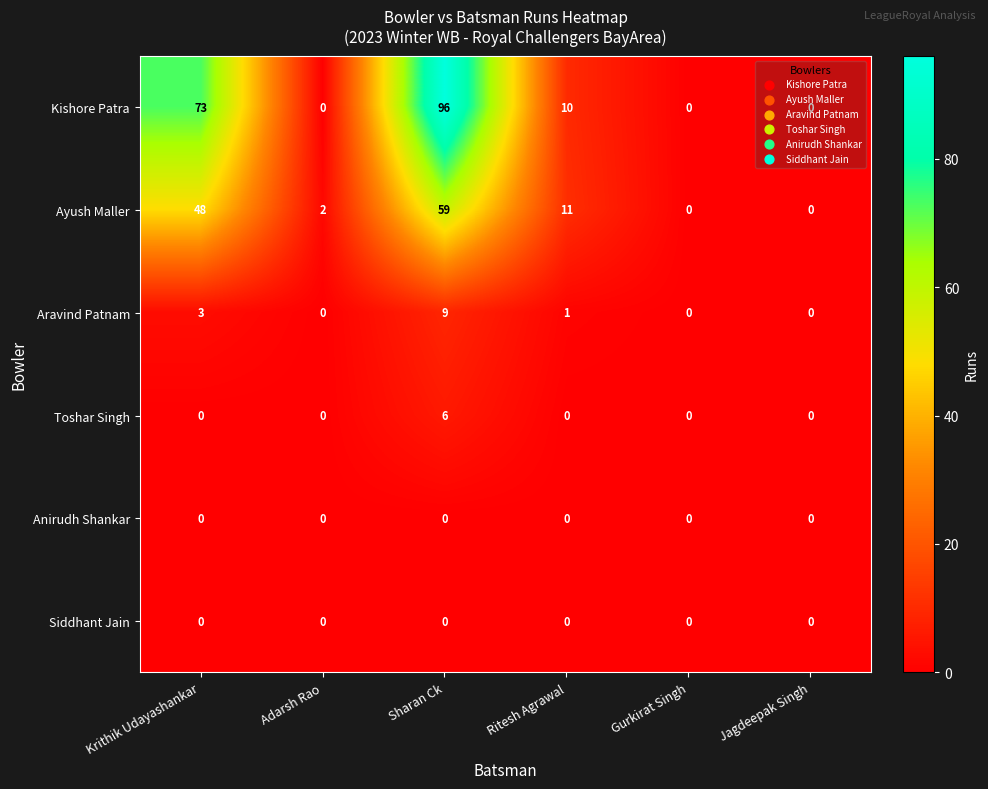

Which series has the widest spread of values?

Kishore Patra